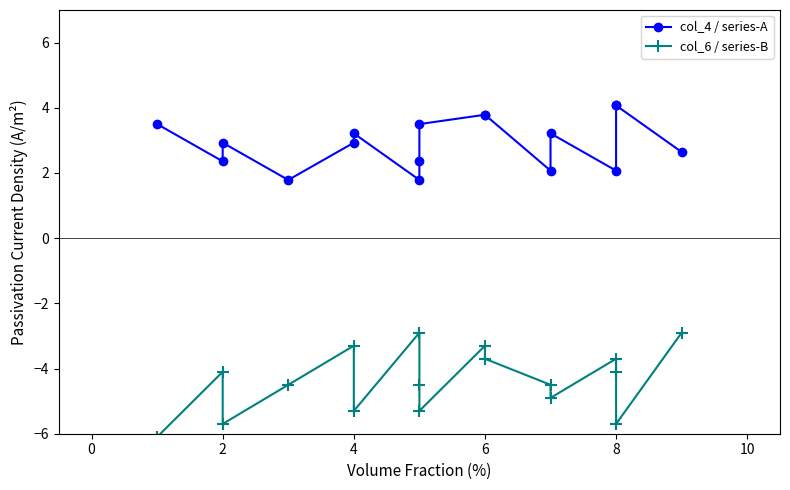

Which series has the widest spread of values?

col_6 / series-B